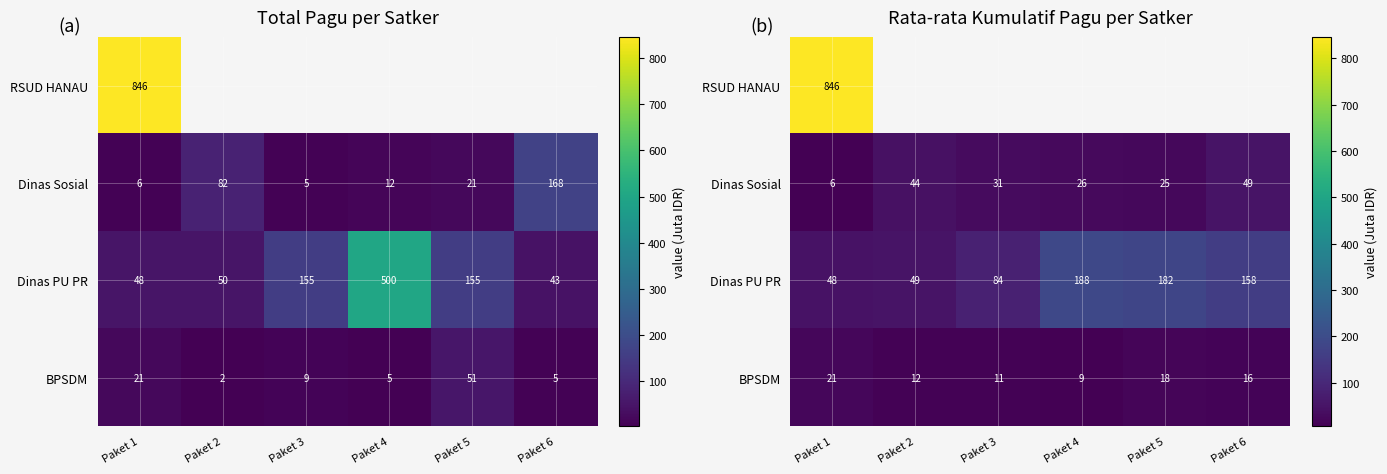

At Paket 2, list the series in order from smallest to largest.

BPSDM, RSUD HANAU, Dinas Sosial, Dinas PU PR